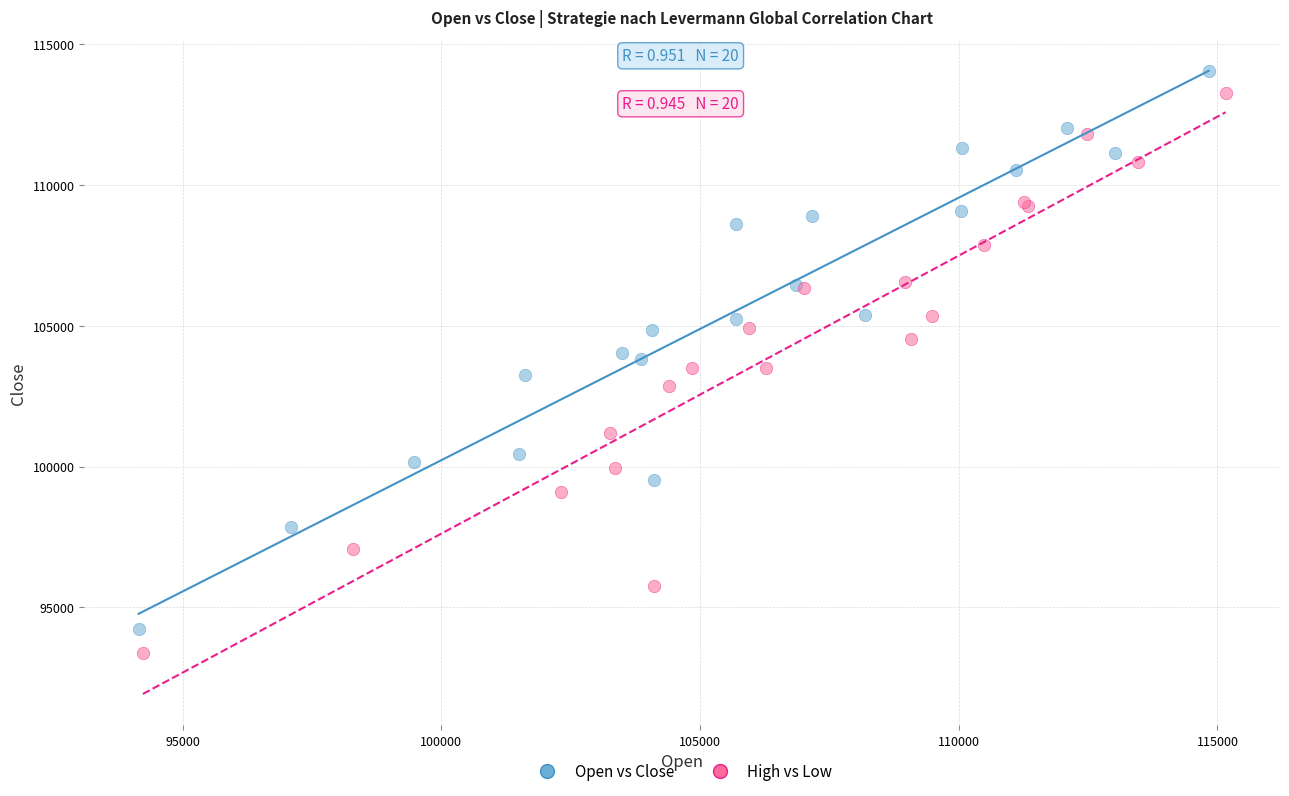

Which series has the largest Y range (max minus min)?

High vs Low